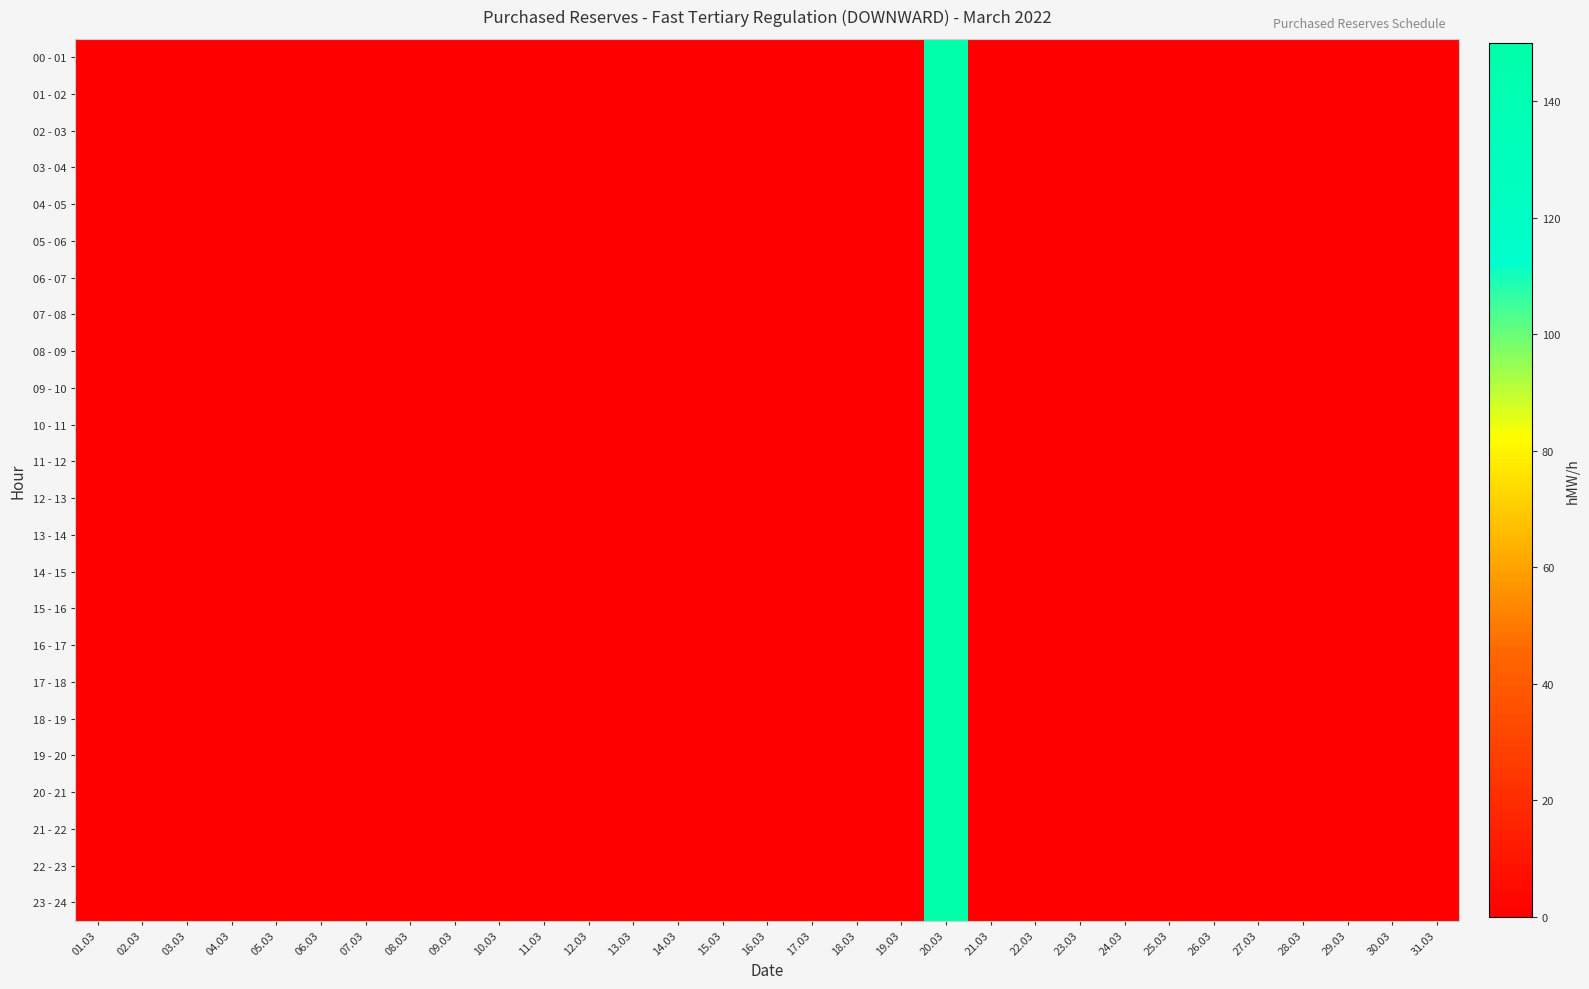

Rank the series at 10.03 from lowest to highest value.

00 - 01, 01 - 02, 02 - 03, 03 - 04, 04 - 05, 05 - 06, 06 - 07, 07 - 08, 08 - 09, 09 - 10, 10 - 11, 11 - 12, 12 - 13, 13 - 14, 14 - 15, 15 - 16, 16 - 17, 17 - 18, 18 - 19, 19 - 20, 20 - 21, 21 - 22, 22 - 23, 23 - 24